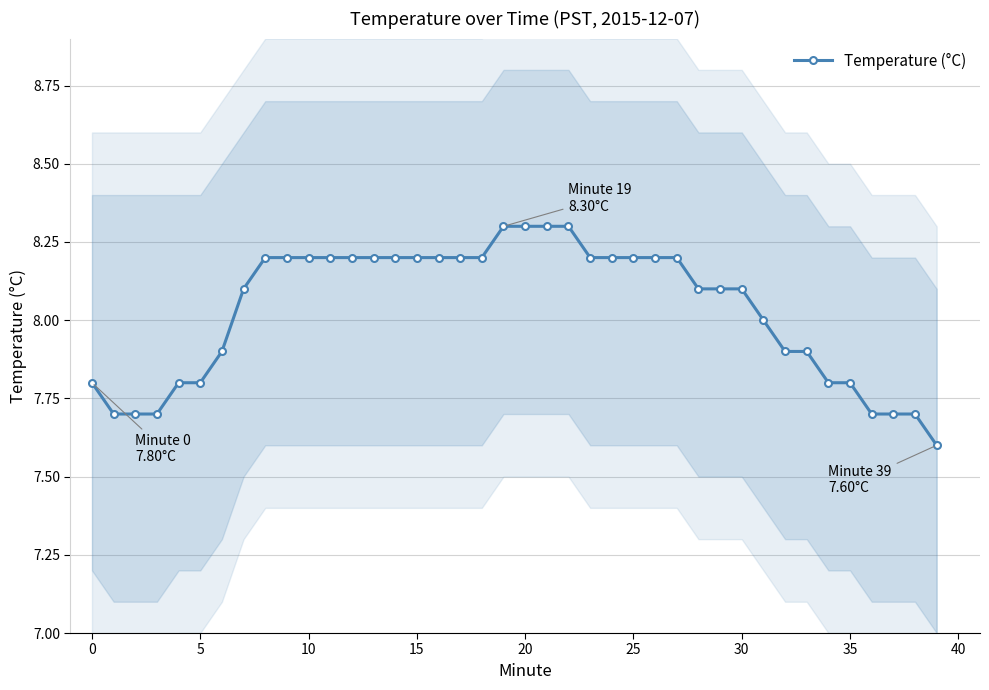

How many data points does each series have?

40